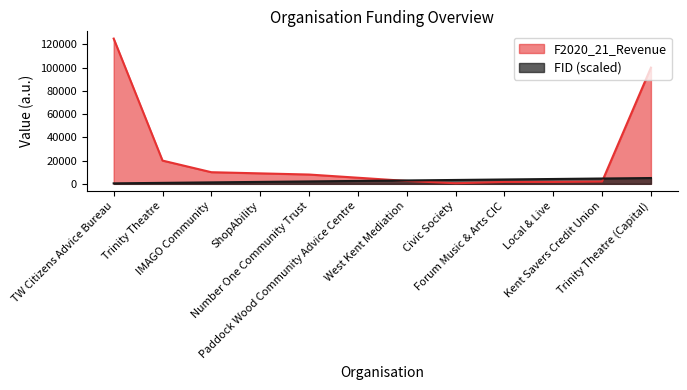

Which series has the largest range (max minus min)?

F2020_21_Revenue